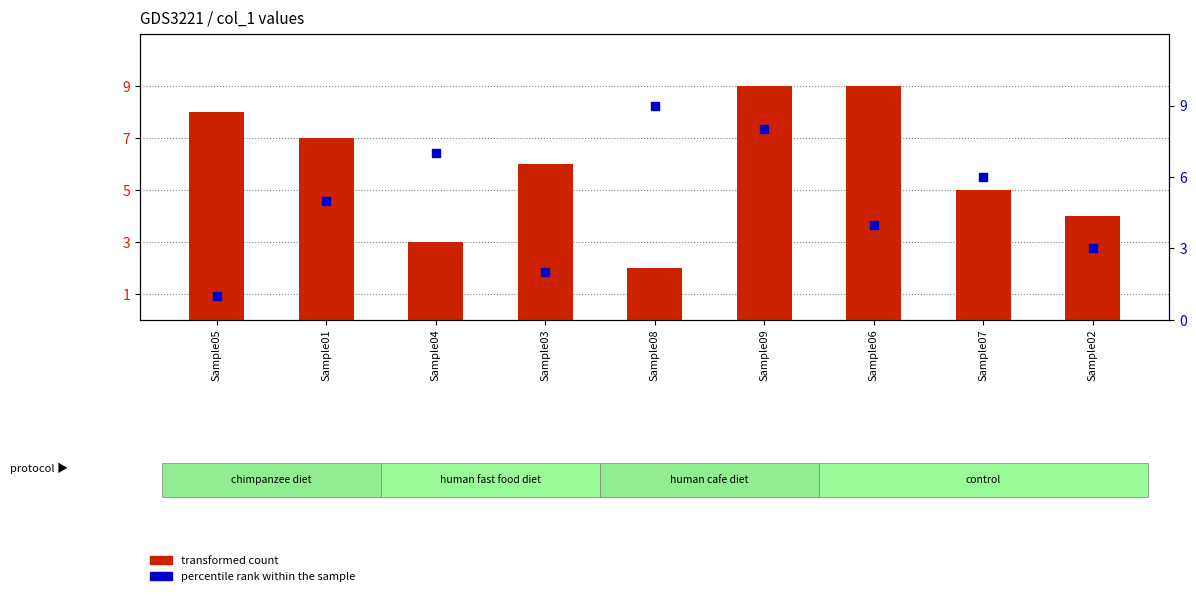

Which series has the widest spread of Y values?

percentile rank within the sample